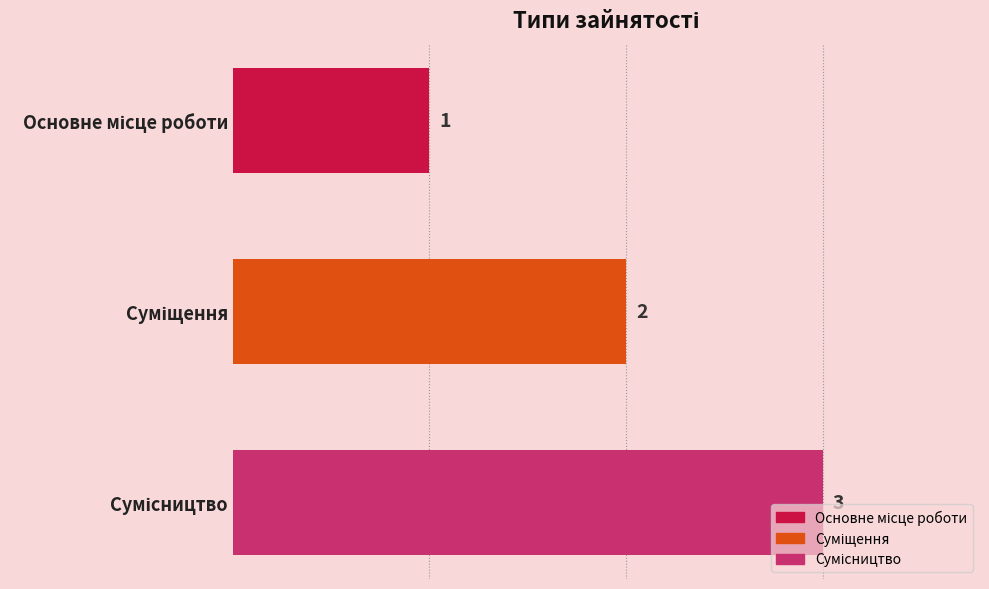

What is the greatest value displayed?

3